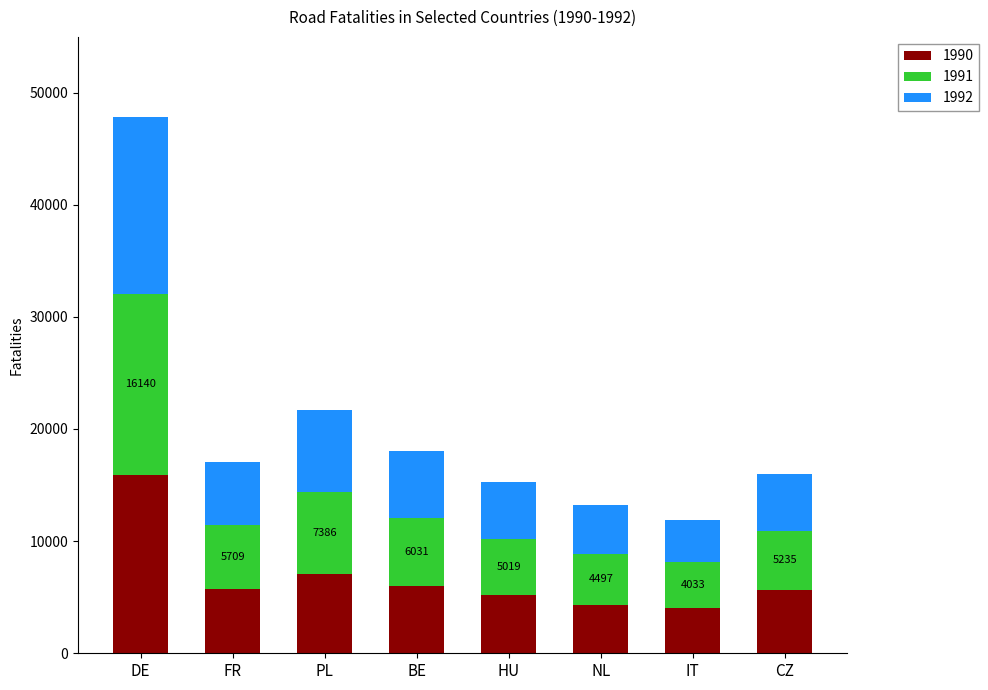

What is the sum of all 1990 values?

53860